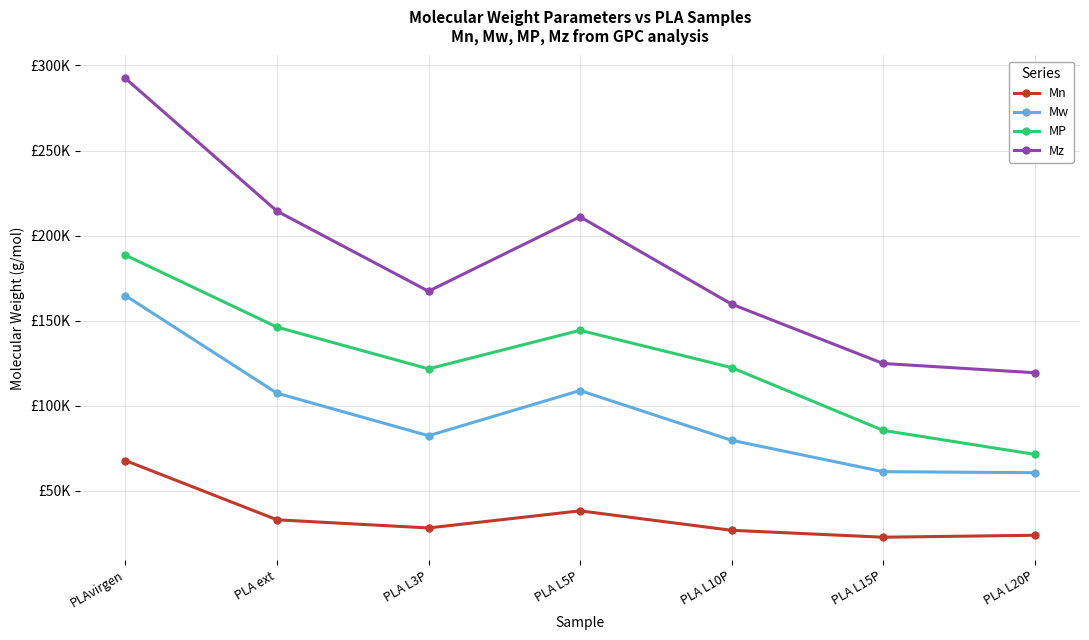

Which label corresponds to the largest value in the chart?

PLAvirgen